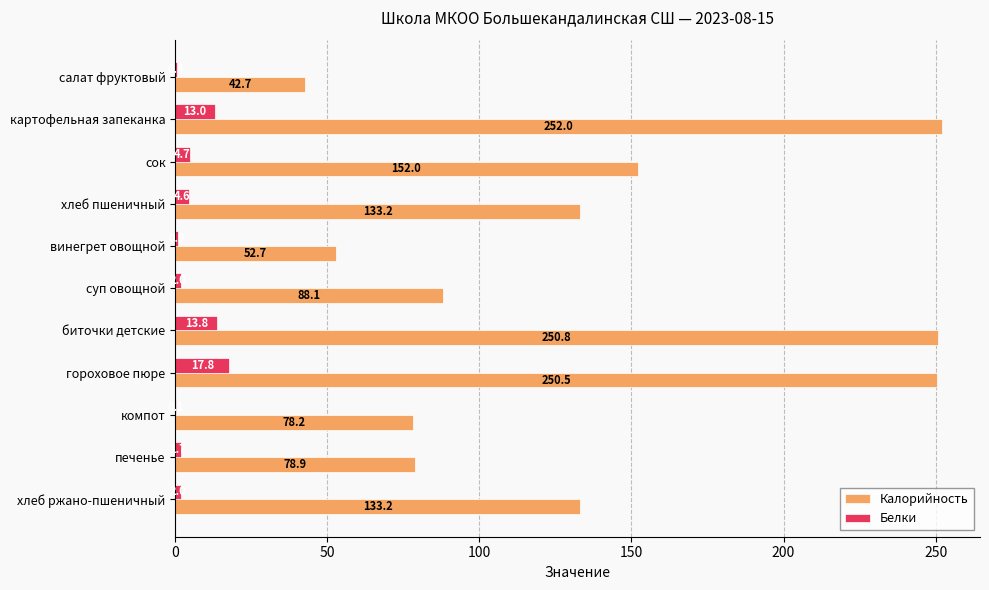

Which series has the largest total across all categories?

Калорийность